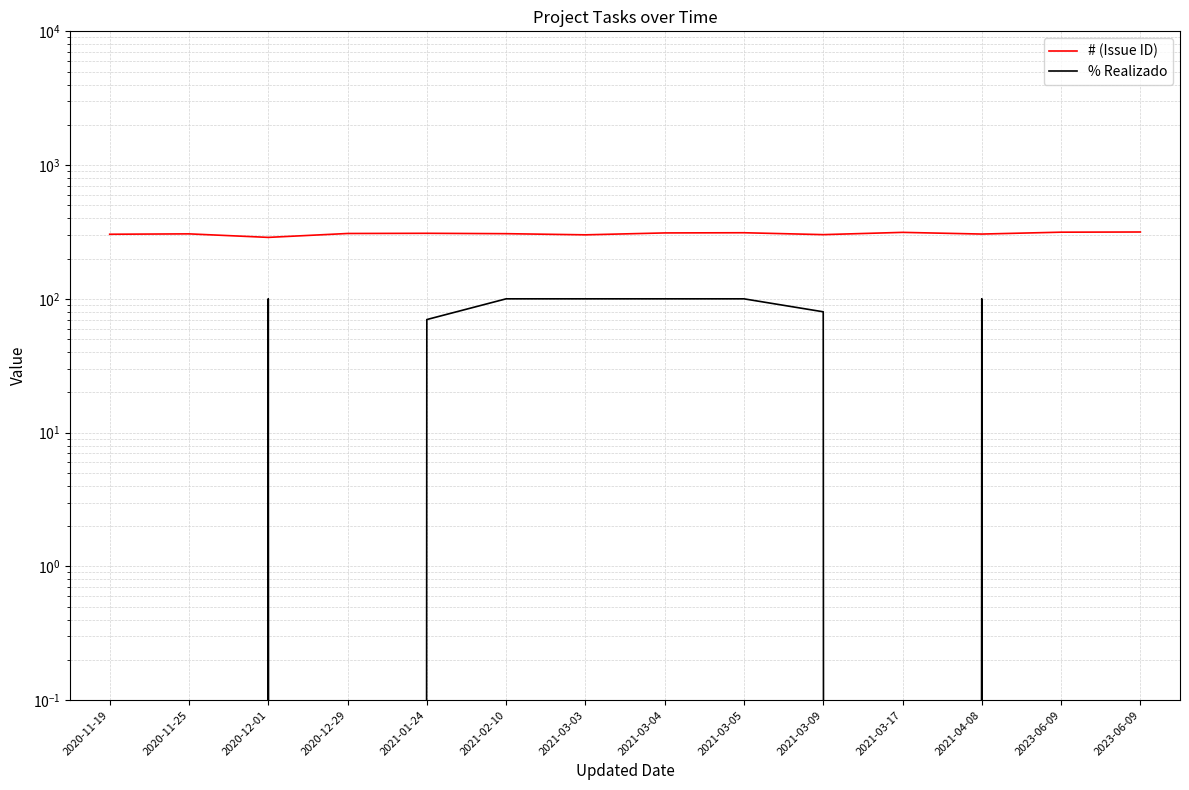

Which series has the largest range (max minus min)?

% Realizado